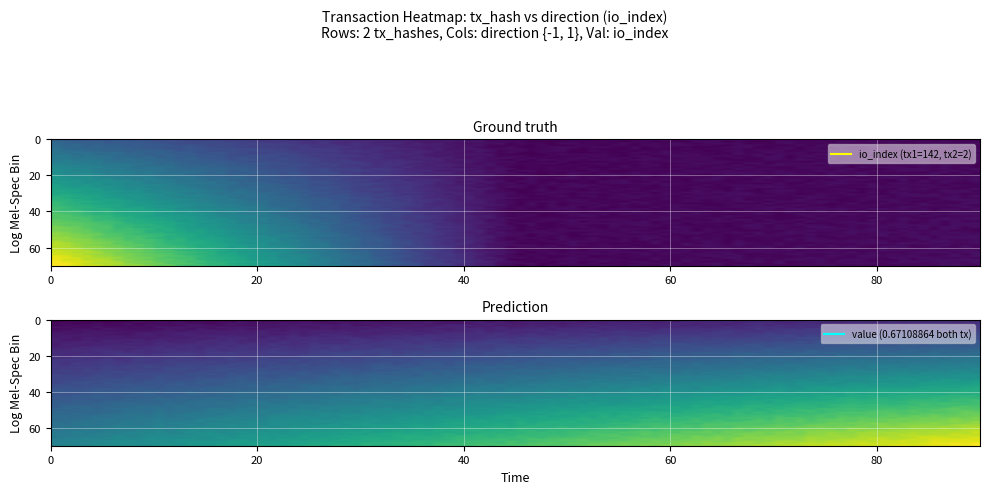

Which has a higher value, io_index or direction?

io_index